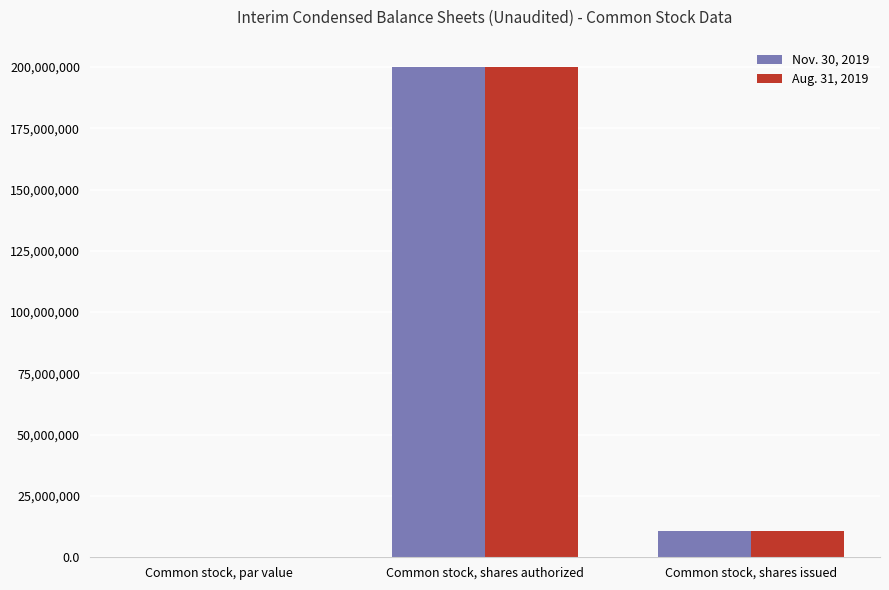

What is the sum of all Nov. 30, 2019 values?

210800000.0